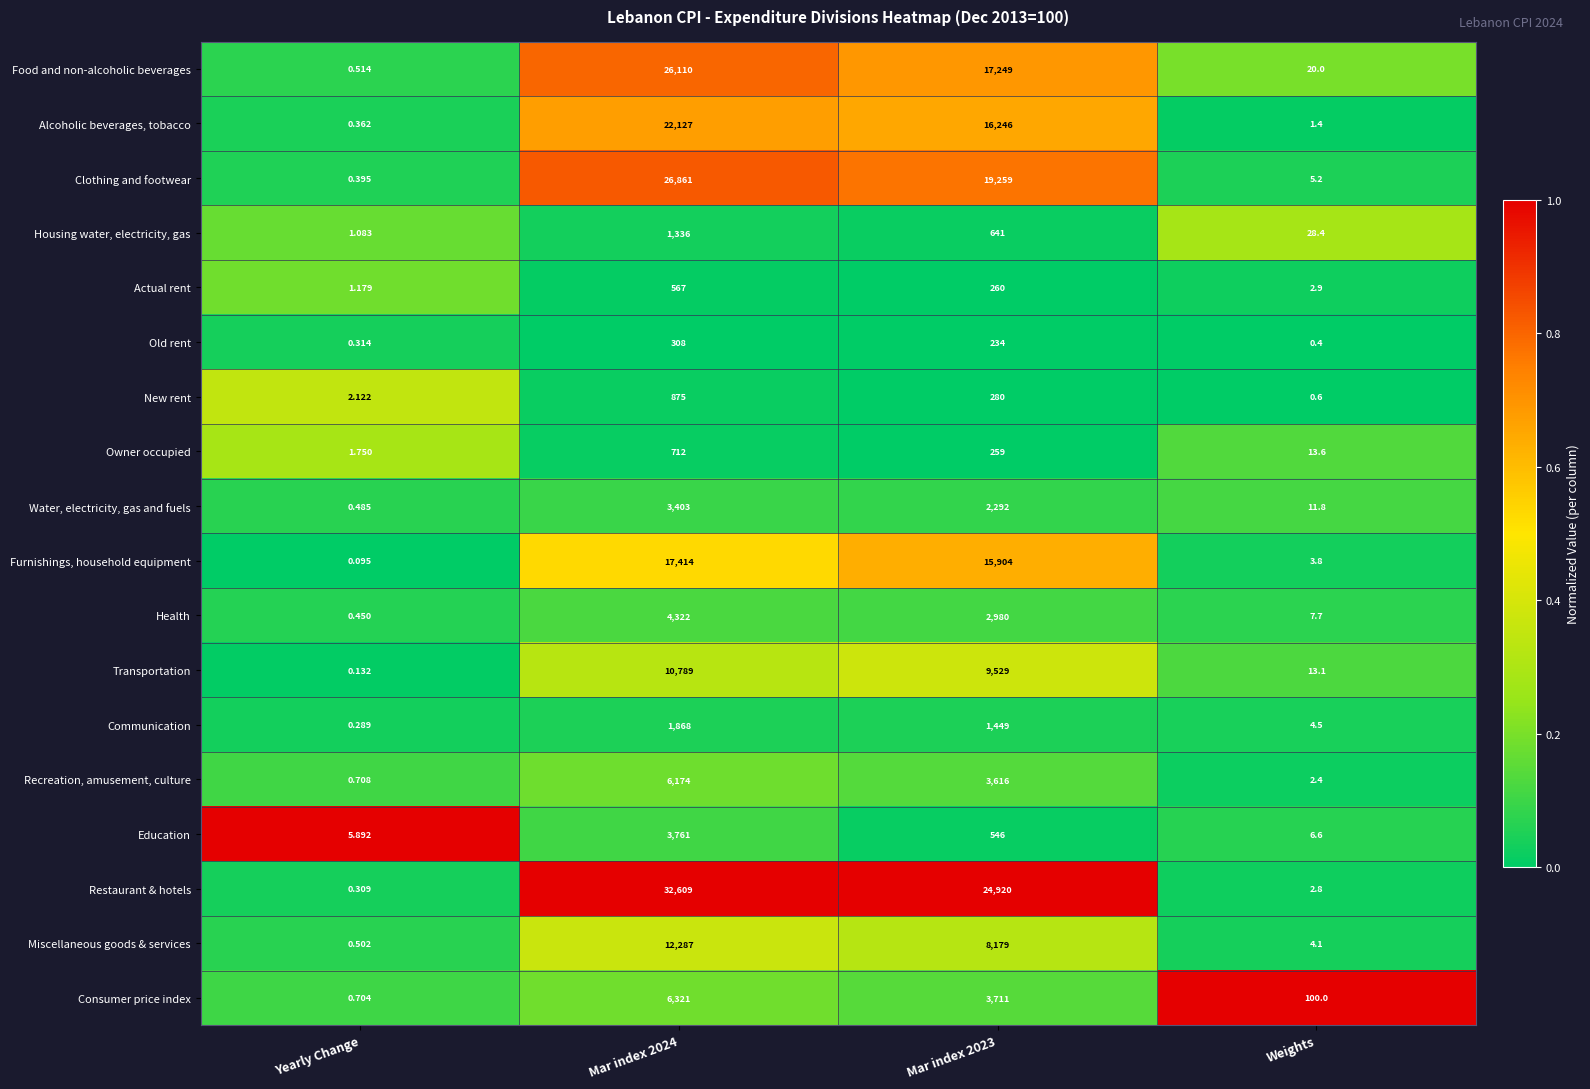

List the series in order of their peak value, lowest first.

Old rent, Actual rent, Owner occupied, New rent, Housing water, electricity, gas, Communication, Water, electricity, gas and fuels, Education, Health, Recreation, amusement, culture, Consumer price index, Transportation, Miscellaneous goods & services, Furnishings, household equipment, Alcoholic beverages, tobacco, Food and non-alcoholic beverages, Clothing and footwear, Restaurant & hotels